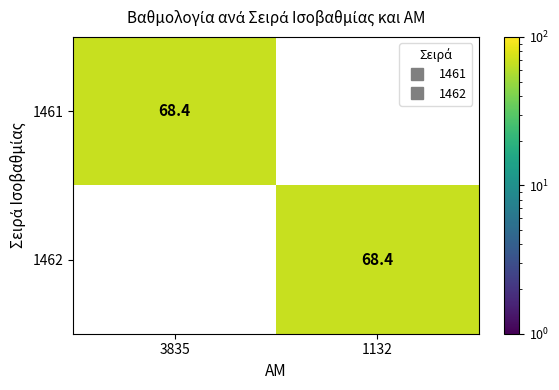

What is the spread (max minus min) of values at 1132?

68.4